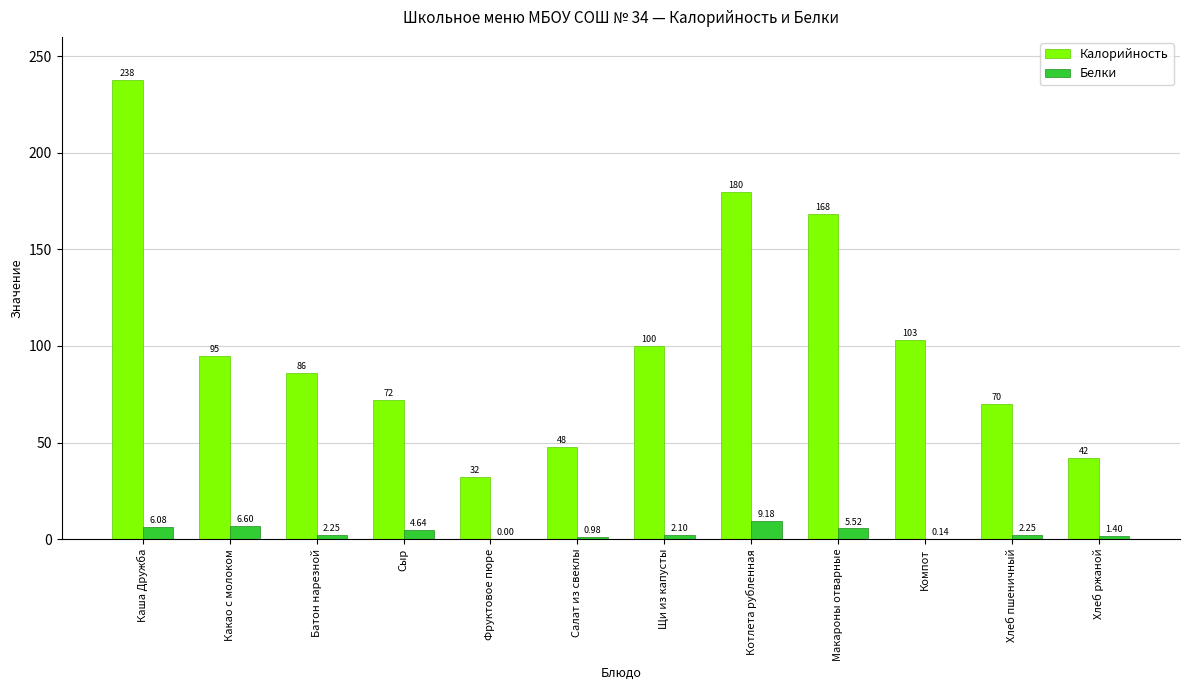

Which series changed the most between Щи из капусты and Хлеб ржаной?

Калорийность